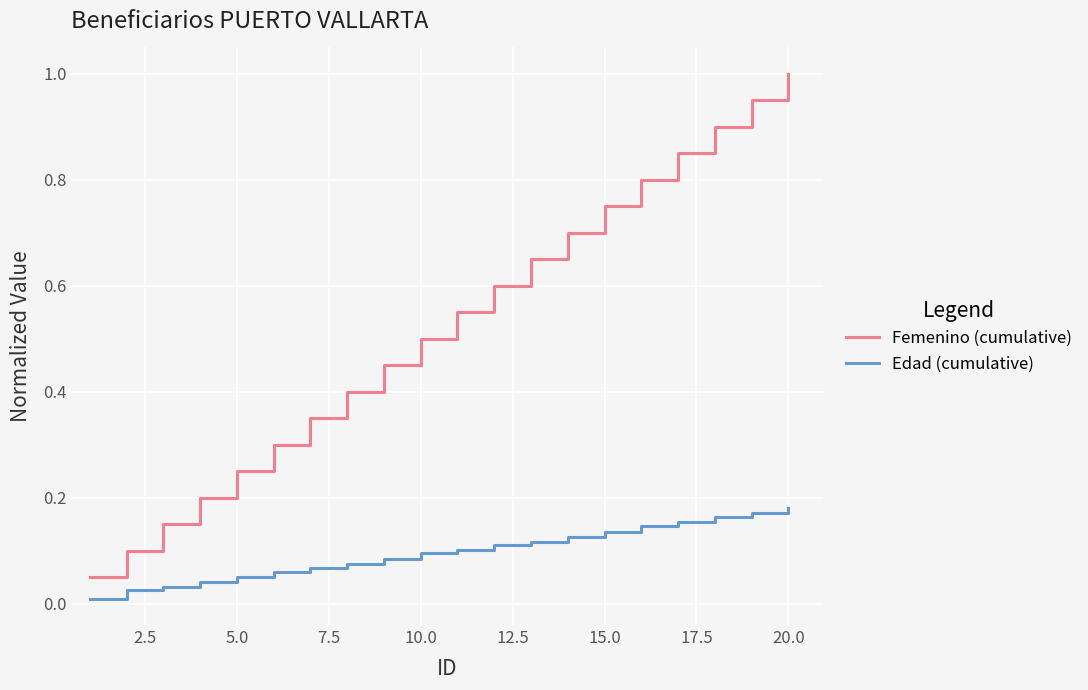

True or false: Femenino (cumulative) and Edad (cumulative) intersect in this chart.

False